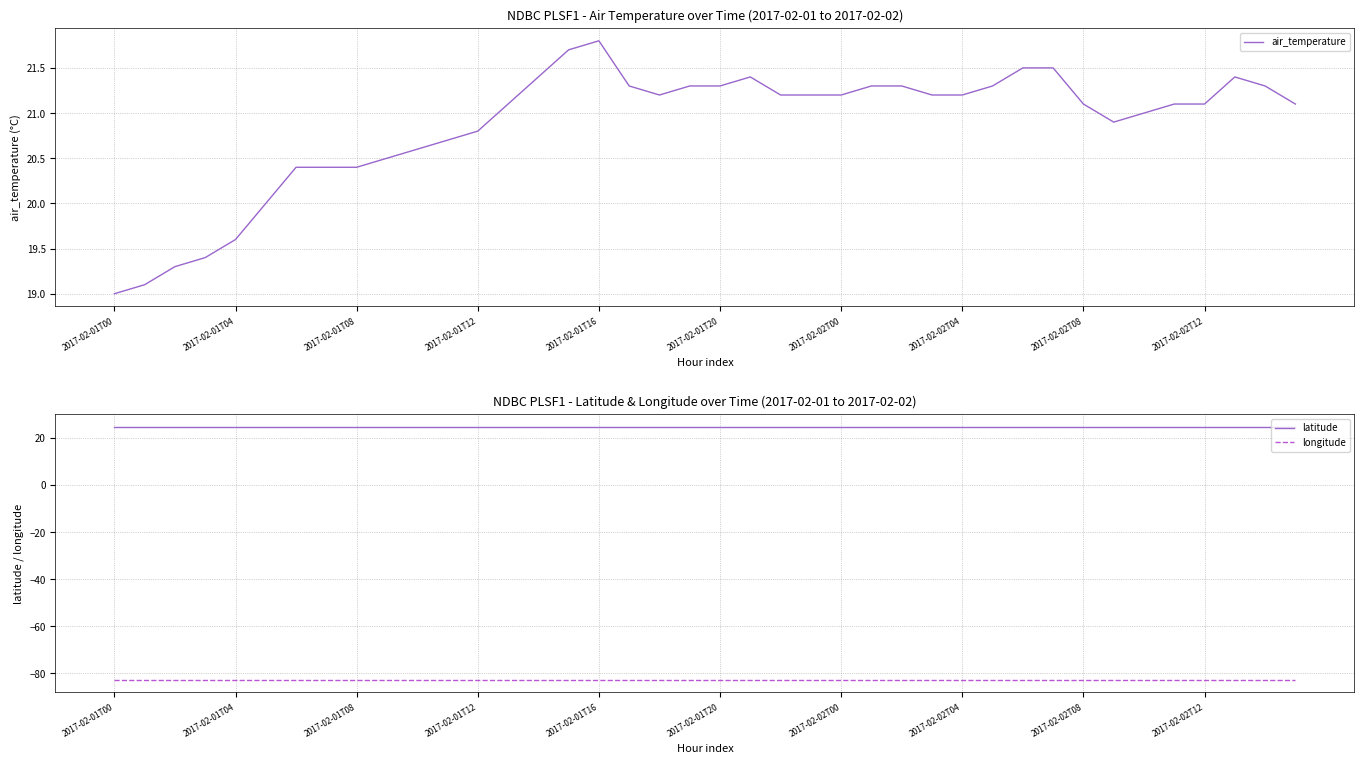

Reading left to right, transcribe all the data shown in this chart.

air_temperature: 19.0	19.1	19.3	19.4	19.6	20.0	20.4	20.4	20.4	20.5	20.6	20.7	20.8	21.1	21.4	21.7	21.8	21.3	21.2	21.3	21.3	21.4	21.2	21.2	21.2	21.3	21.3	21.2	21.2	21.3	21.5	21.5	21.1	20.9	21.0	21.1	21.1	21.4	21.3	21.1
latitude: 24.7	24.7	24.7	24.7	24.7	24.7	24.7	24.7	24.7	24.7	24.7	24.7	24.7	24.7	24.7	24.7	24.7	24.7	24.7	24.7	24.7	24.7	24.7	24.7	24.7	24.7	24.7	24.7	24.7	24.7	24.7	24.7	24.7	24.7	24.7	24.7	24.7	24.7	24.7	24.7
longitude: -82.8	-82.8	-82.8	-82.8	-82.8	-82.8	-82.8	-82.8	-82.8	-82.8	-82.8	-82.8	-82.8	-82.8	-82.8	-82.8	-82.8	-82.8	-82.8	-82.8	-82.8	-82.8	-82.8	-82.8	-82.8	-82.8	-82.8	-82.8	-82.8	-82.8	-82.8	-82.8	-82.8	-82.8	-82.8	-82.8	-82.8	-82.8	-82.8	-82.8